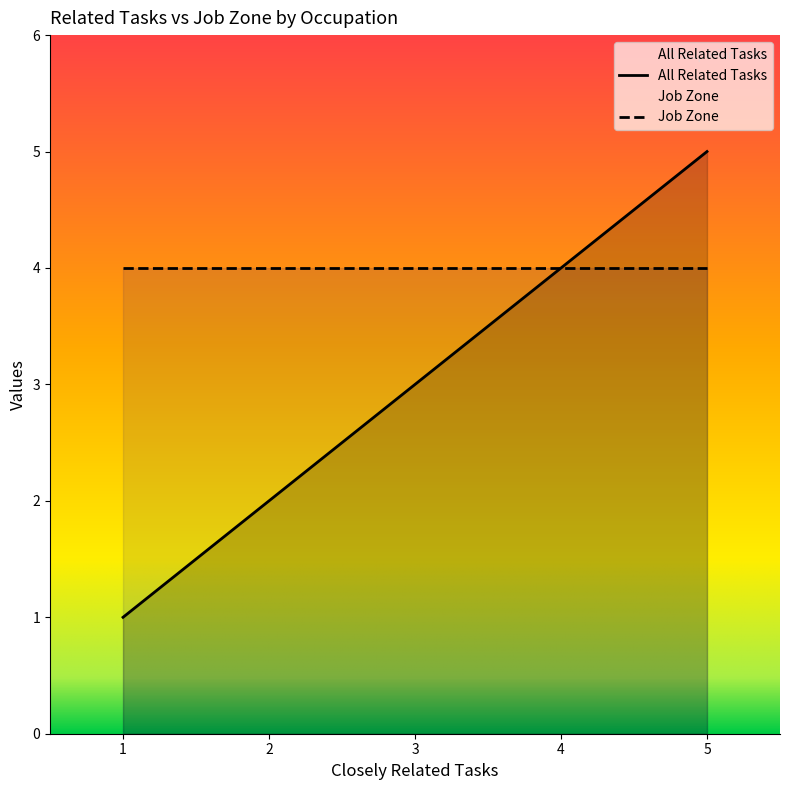

The value of Job Zone at Emergency Management Directors is 1. True or false?

False